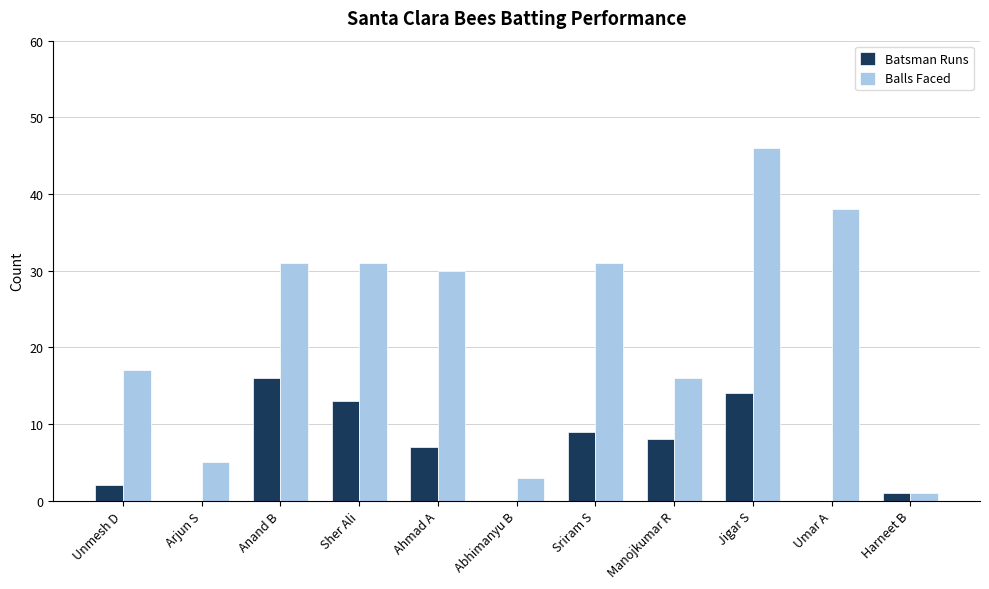

What is the maximum value shown in the chart?

46